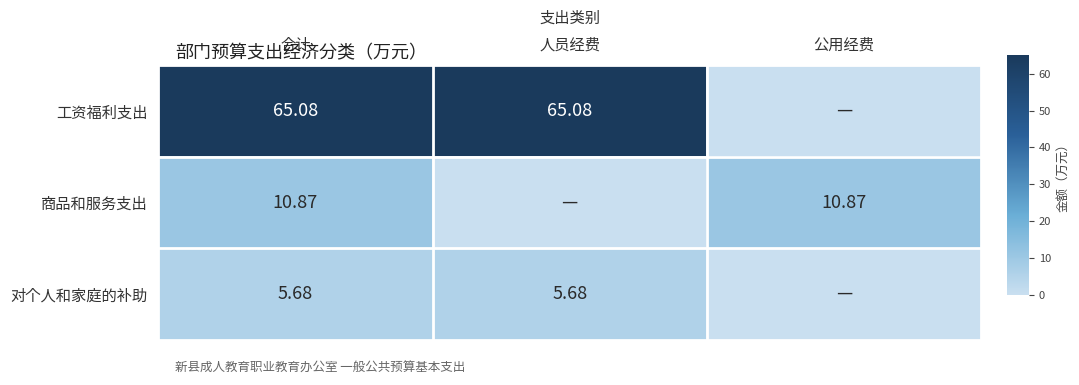

Rank the series by their maximum value, from lowest to highest.

对个人和家庭的补助, 商品和服务支出, 工资福利支出